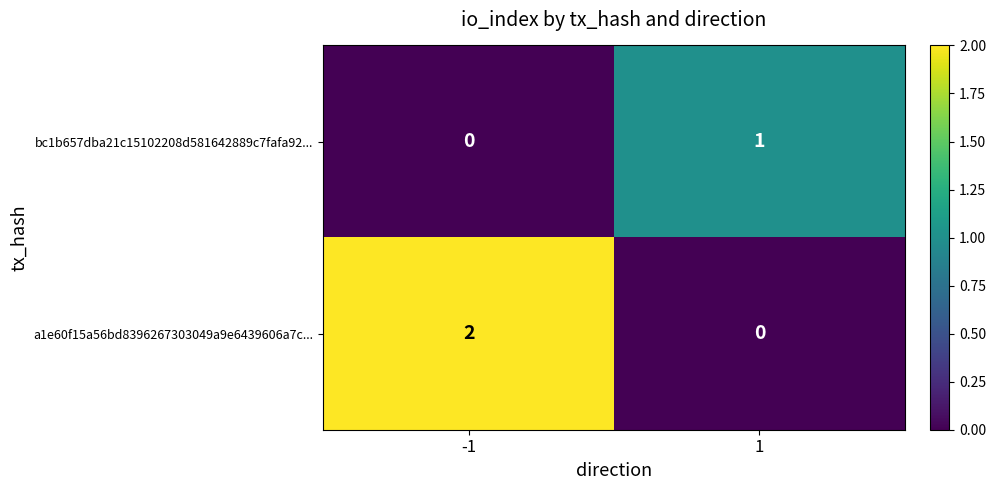

Reading right to left, list all the values displayed in this chart.

bc1b657dba21c15102208d581642889c7fafa92...: 1	0
a1e60f15a56bd8396267303049a9e6439606a7c...: 0	2